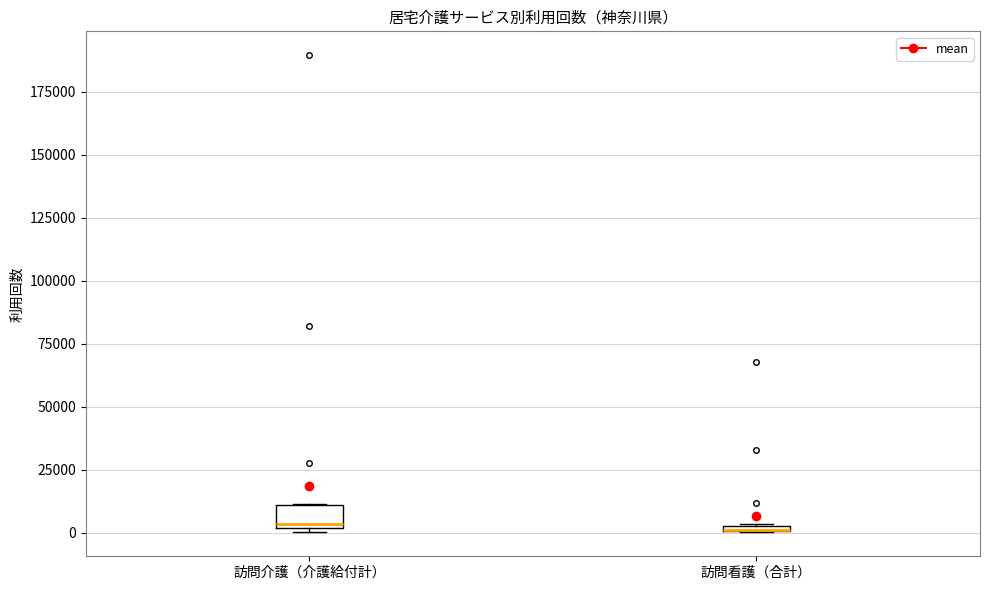

Comparing the boxes themselves (not the whiskers), which one is the tallest?

訪問介護（介護給付計）